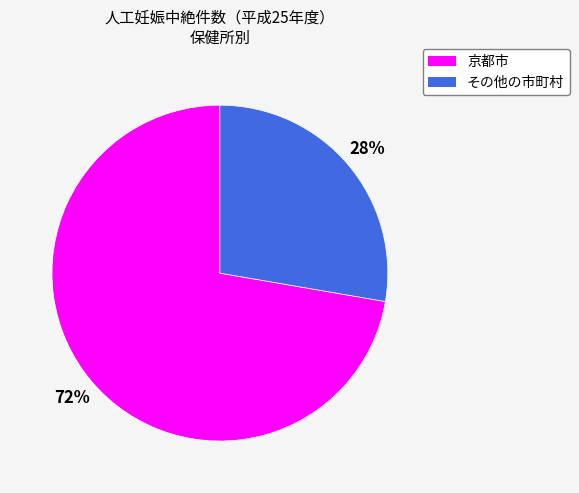

What is the largest slice in the pie chart?

京都市